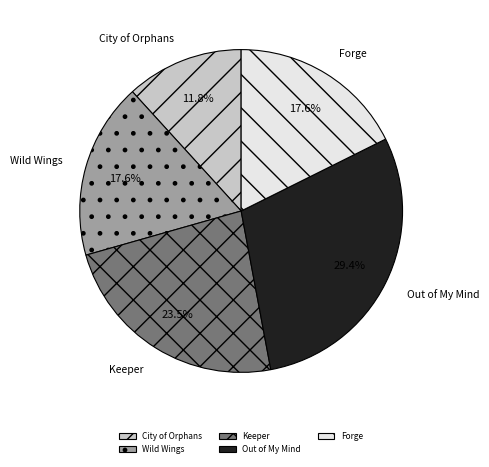

How much of the chart is everything except Forge?

82.4%